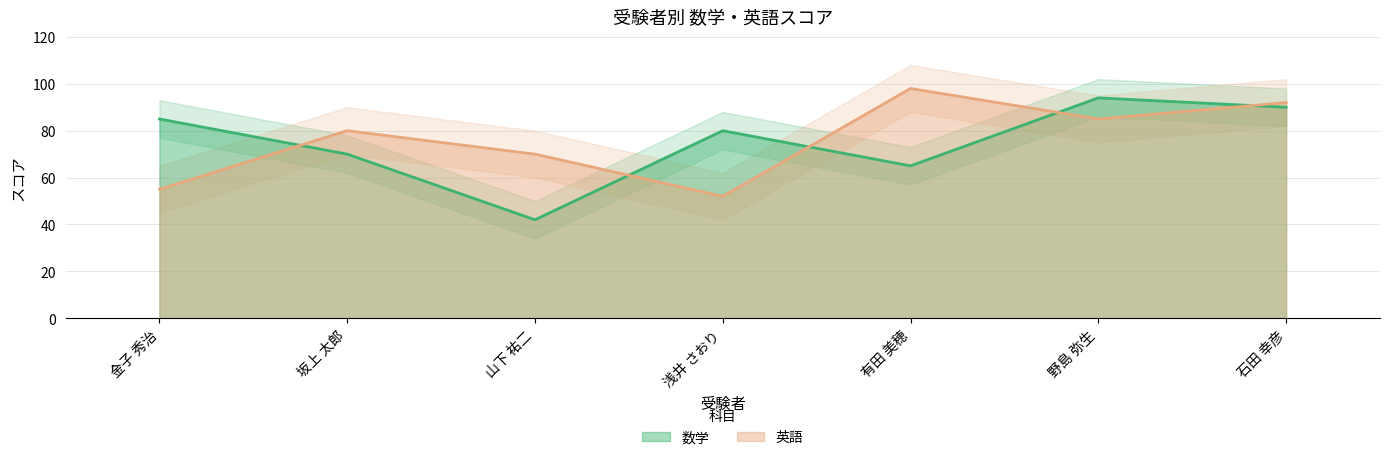

What is the value of the 英語 point at the 2nd from the left?

80